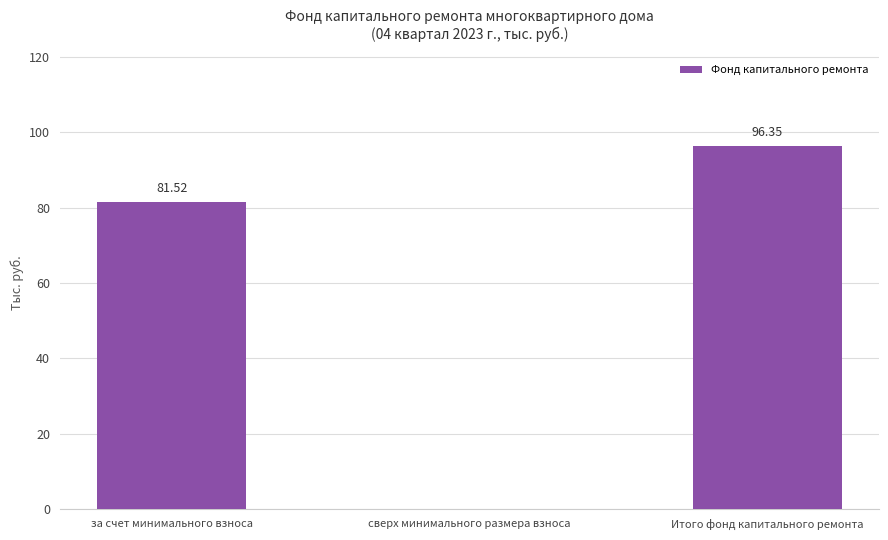

Are the bars horizontal?

No